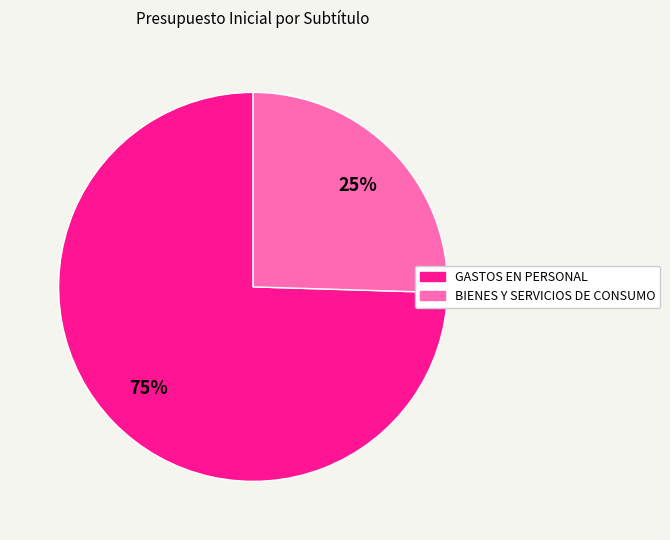

Is the sum of BIENES Y SERVICIOS DE CONSUMO and GASTOS EN PERSONAL greater than half?

Yes